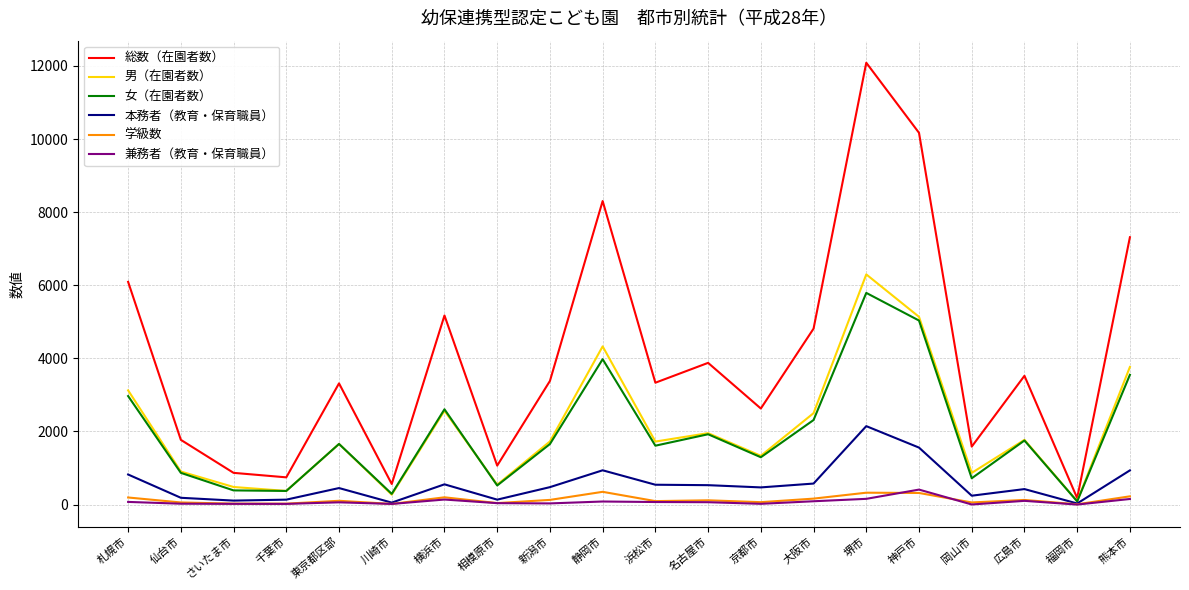

Which series has the largest total across all categories?

総数（在園者数）